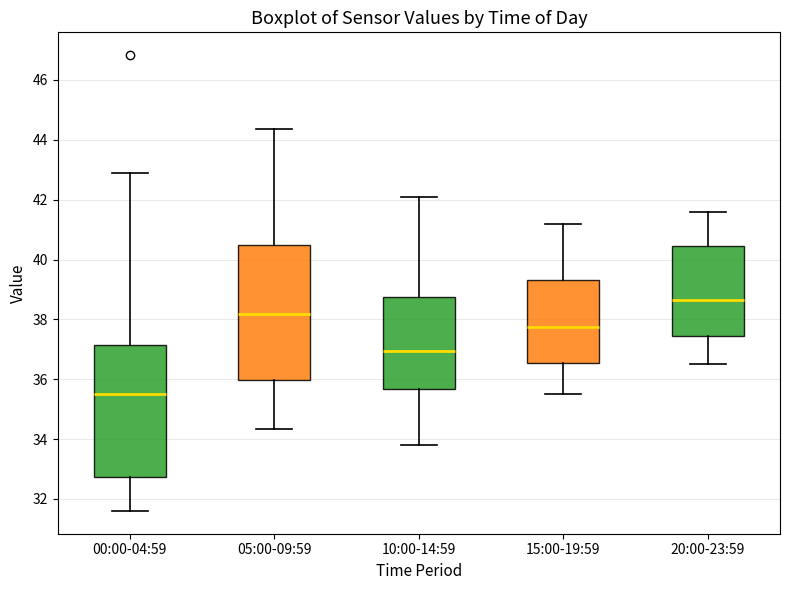

Where is the upper edge of the box for 05:00-09:59 on the y-axis? The values are not printed on the chart, so give them approximately, as read against the axis.

40.4